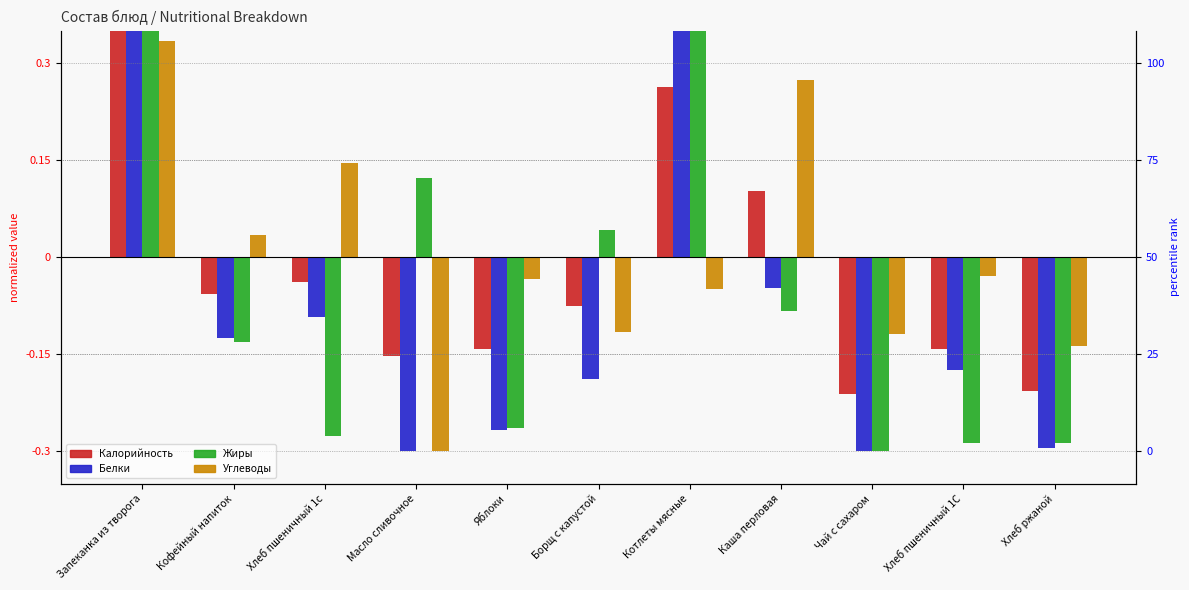

How many bars are there in each group?

4